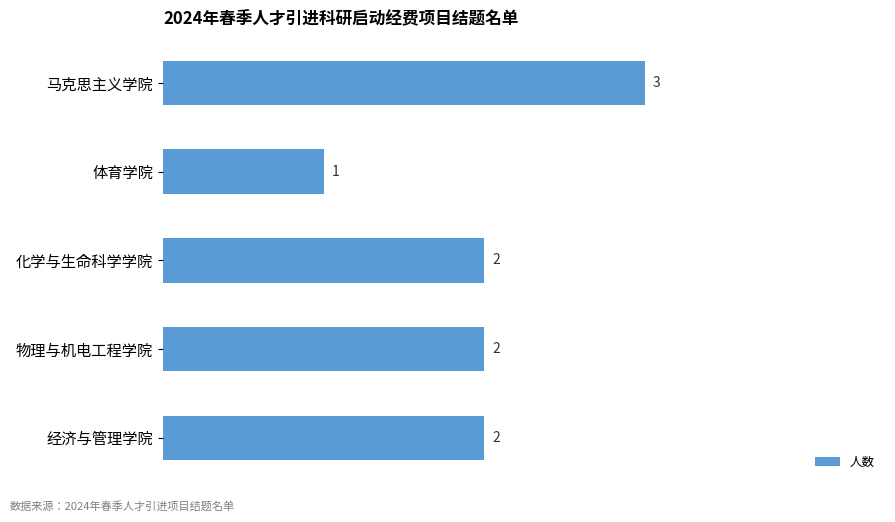

What is the sum of the values at 经济与管理学院 and 物理与机电工程学院?

4